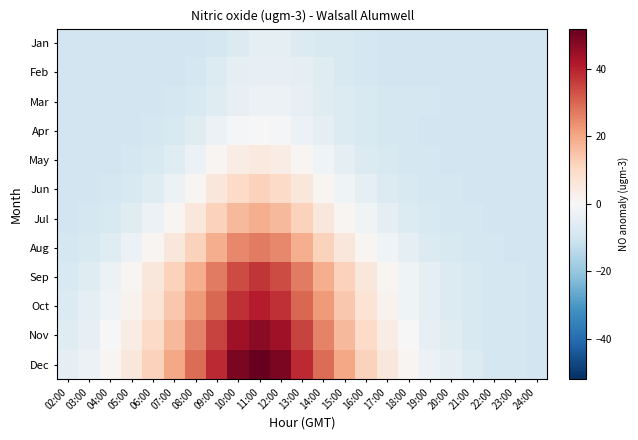

How many series are shown in this chart?

12